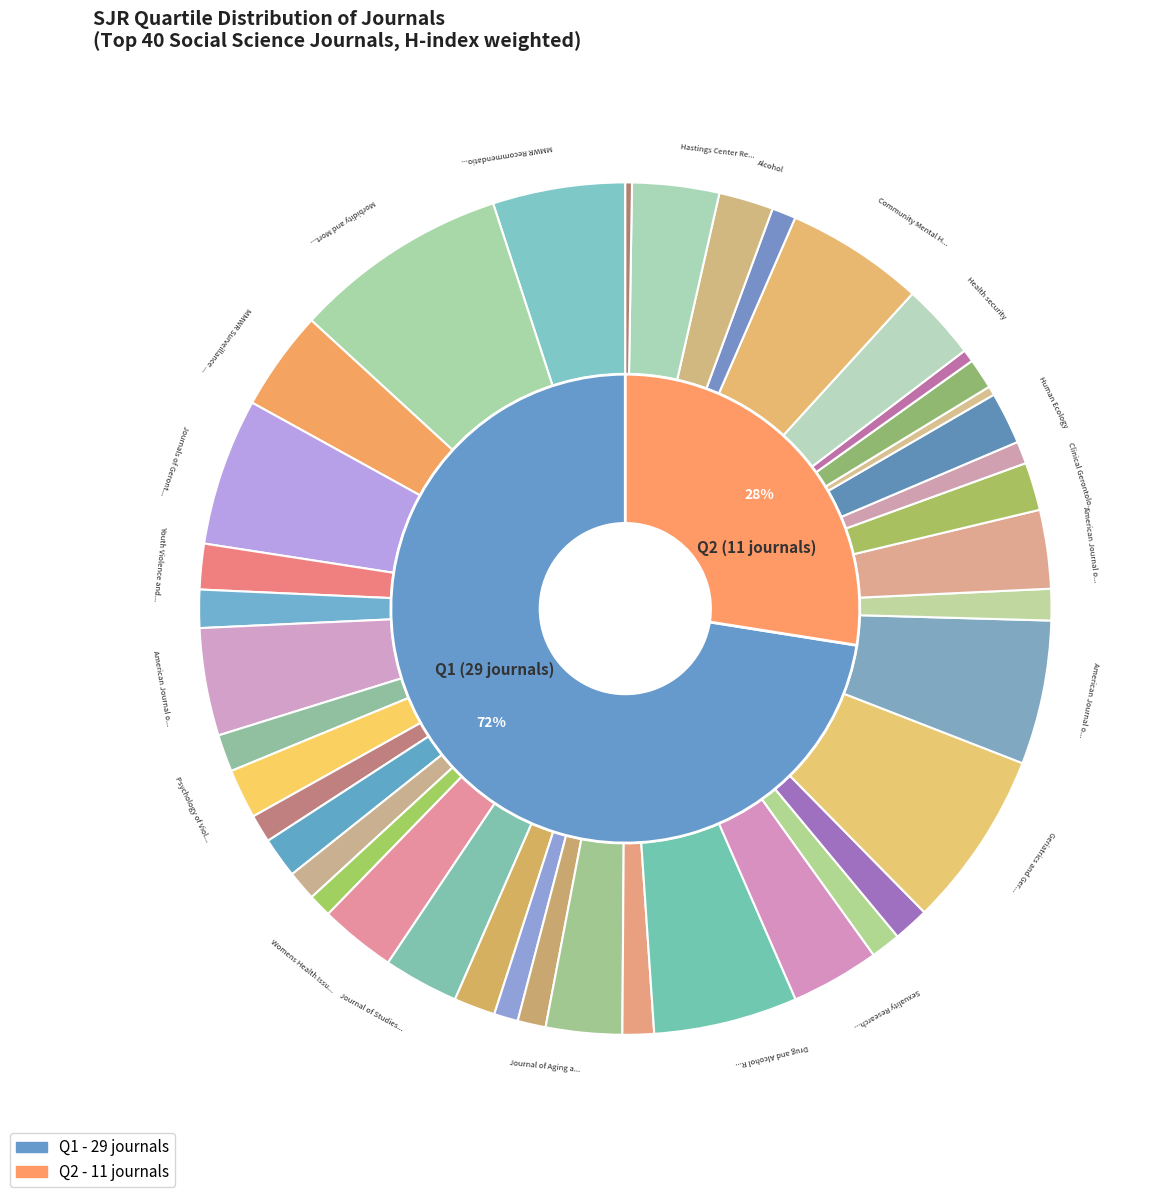

How many segments does this pie chart have?

2